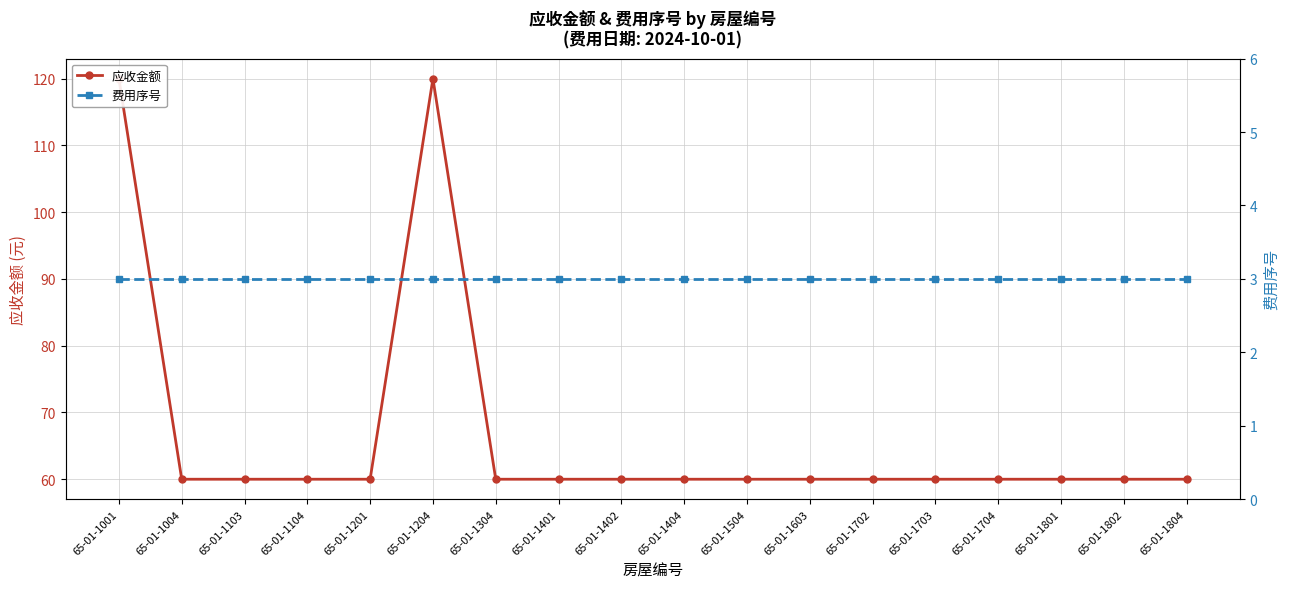

Between 65-01-1004 and 65-01-1802, which series saw the biggest shift?

应收金额